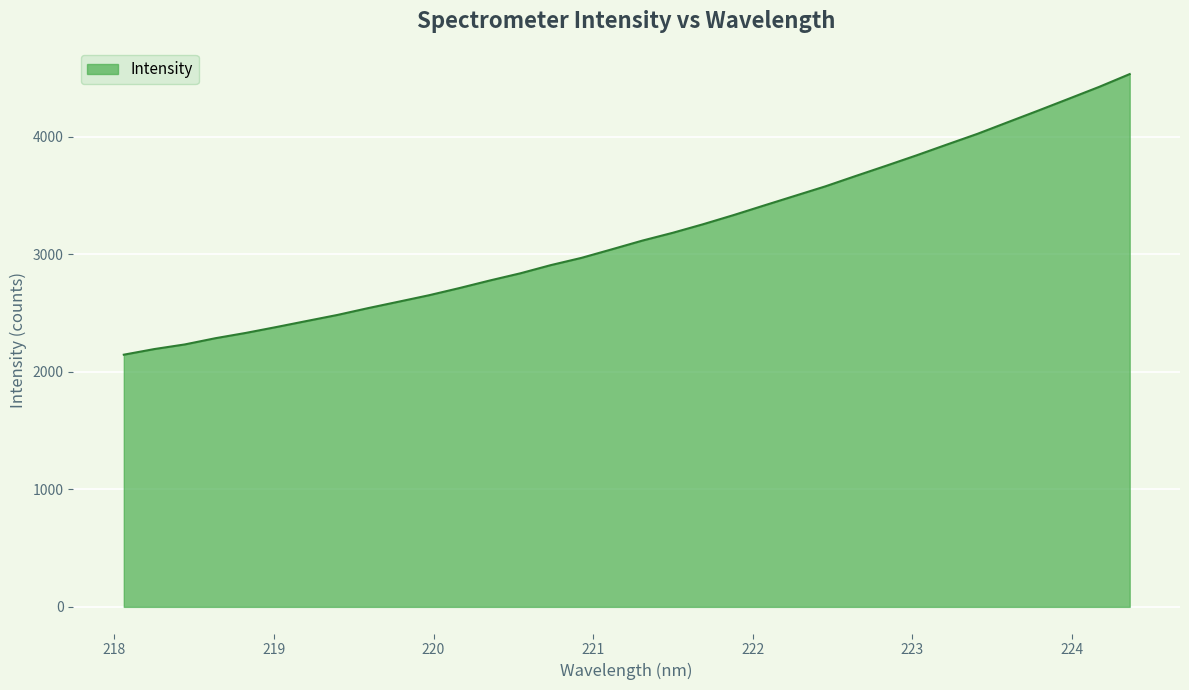

What is the greatest value displayed?

4533.7